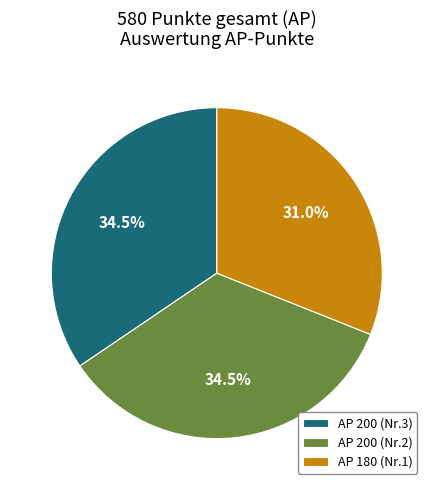

Do AP 180 (Nr.1) and AP 200 (Nr.2) together represent more than half of the pie?

Yes